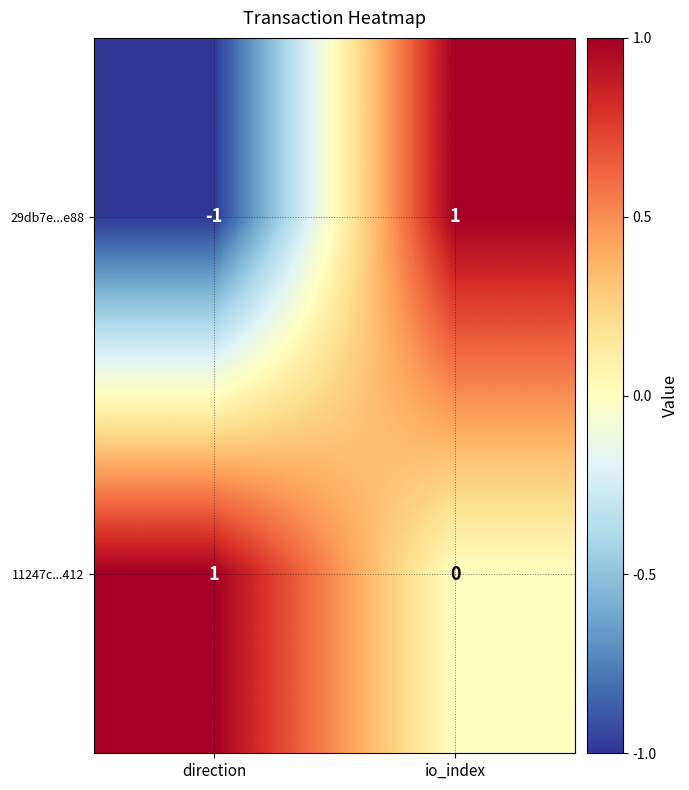

Which series has the largest total across all categories?

11247c...412